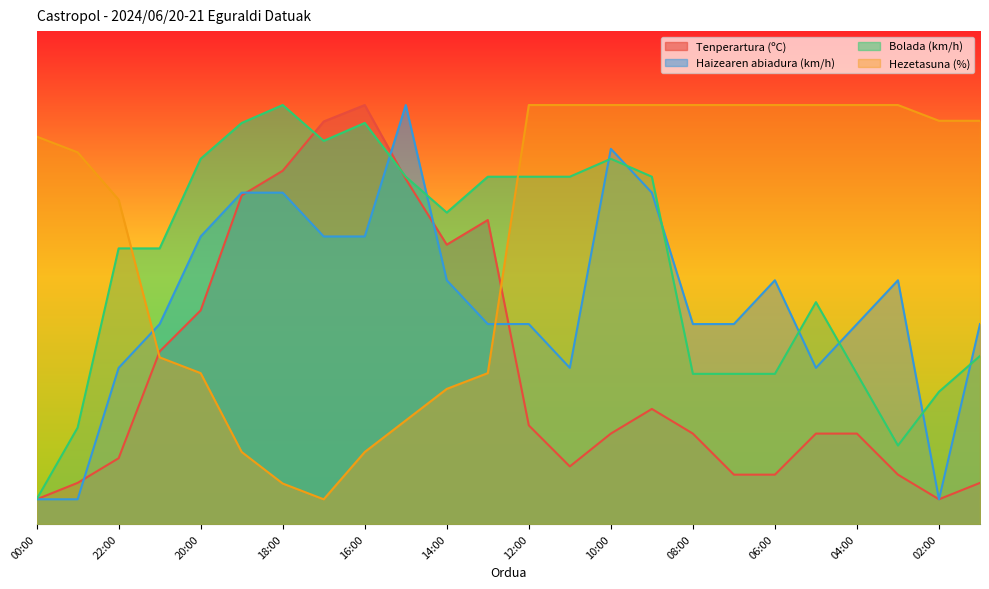

Count the number of categories in the chart.

24